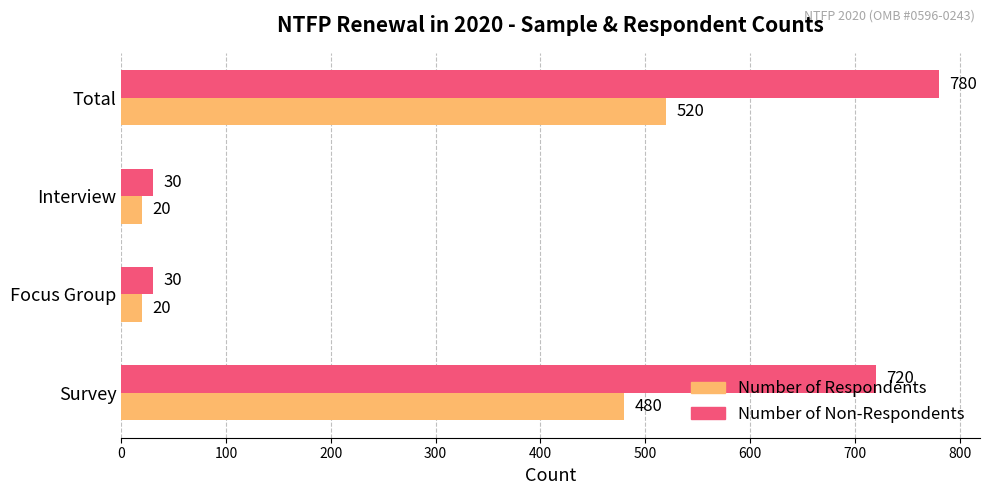

True or false: Number of Non-Respondents has a value of 30 at Focus Group.

True